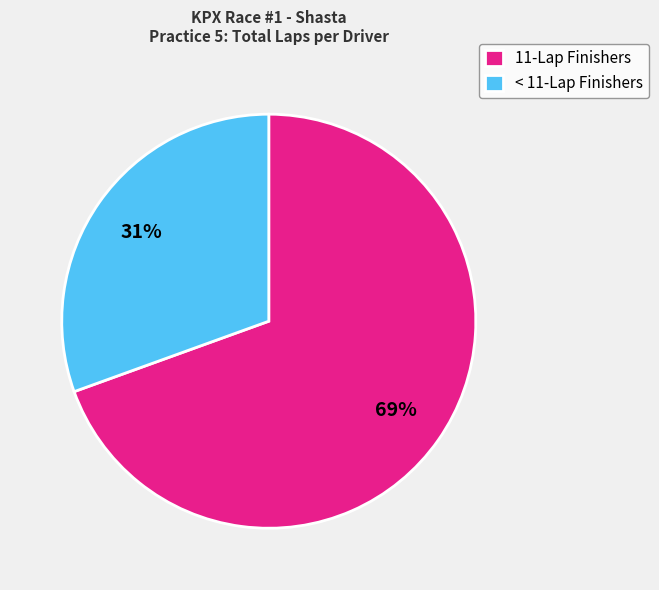

What is the largest slice in the pie chart?

11-Lap Finishers